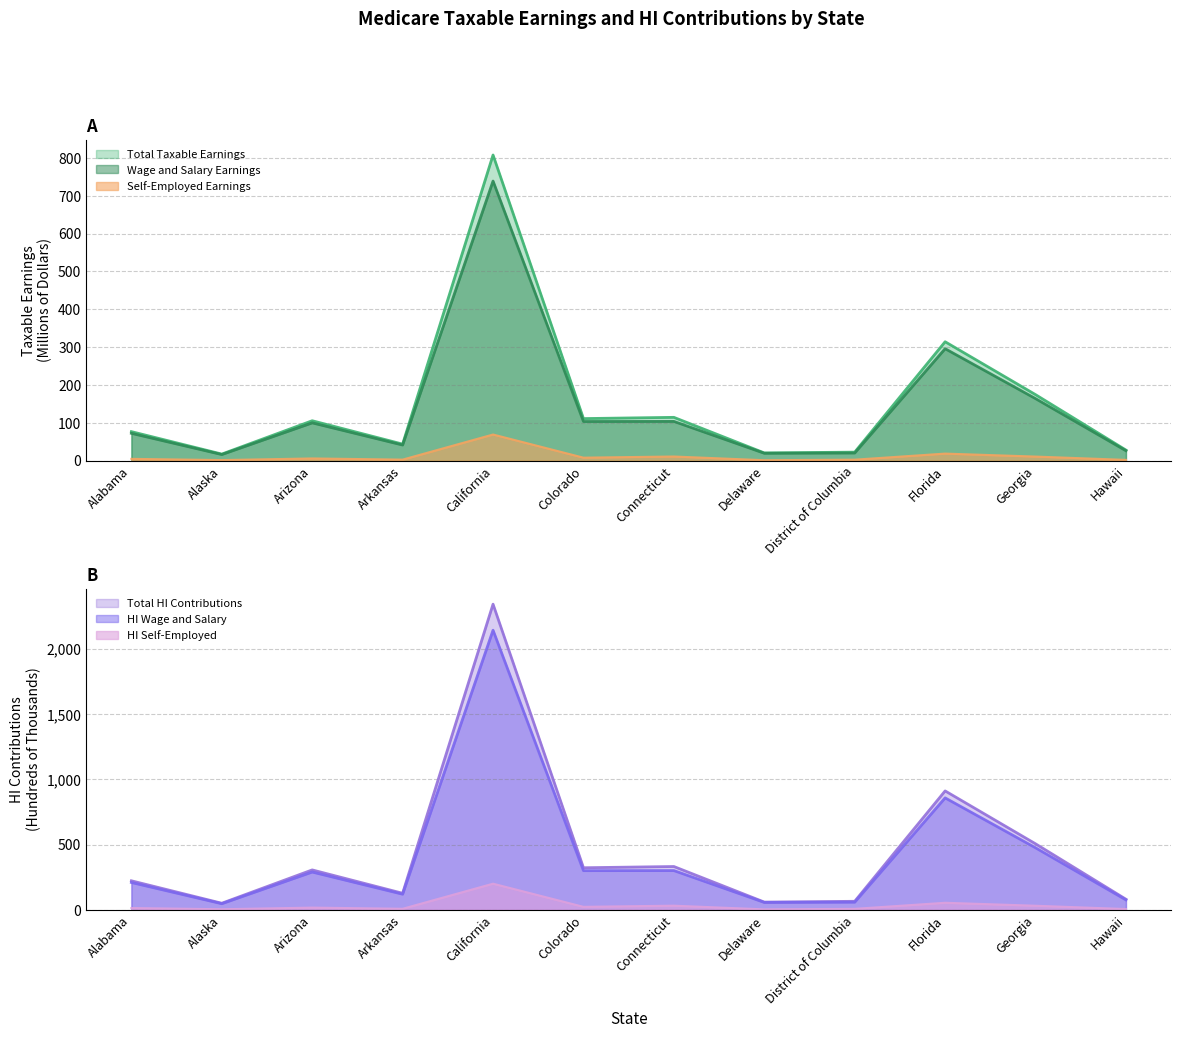

How many data points in Total HI Contributions are above 305?

6